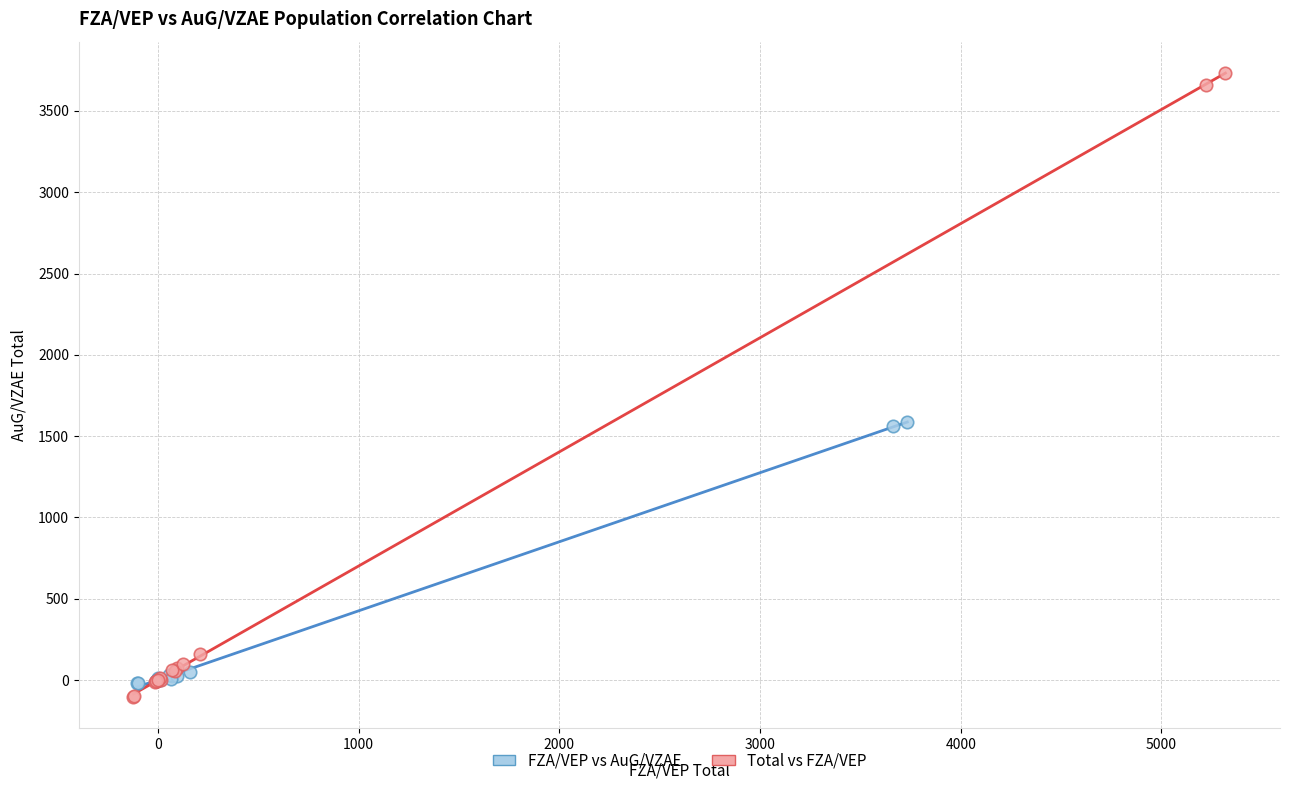

Which series contains the highest Y value?

Total vs FZA/VEP